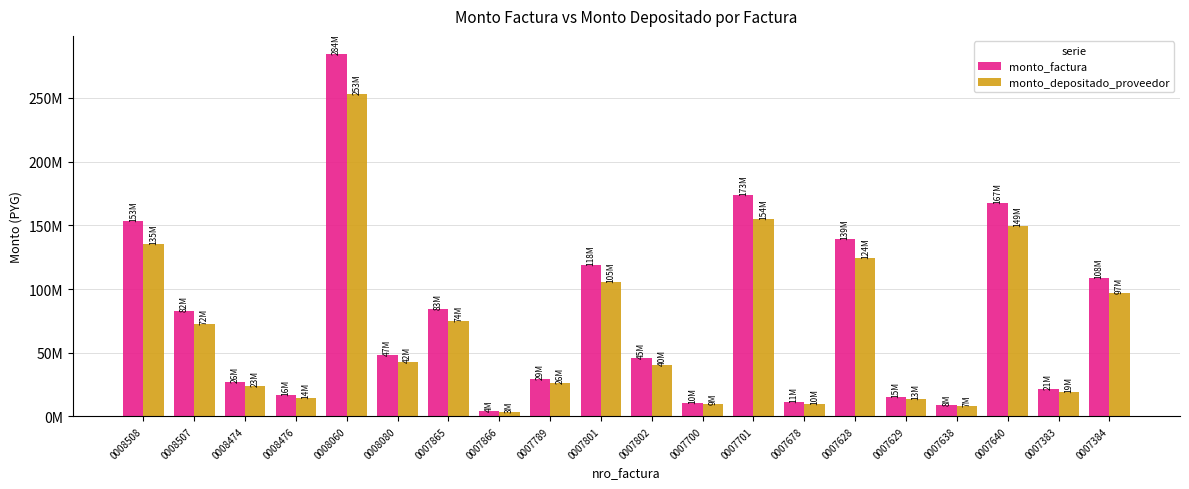

Is it true that monto_depositado_proveedor equals 97233777 at 0007384?

True